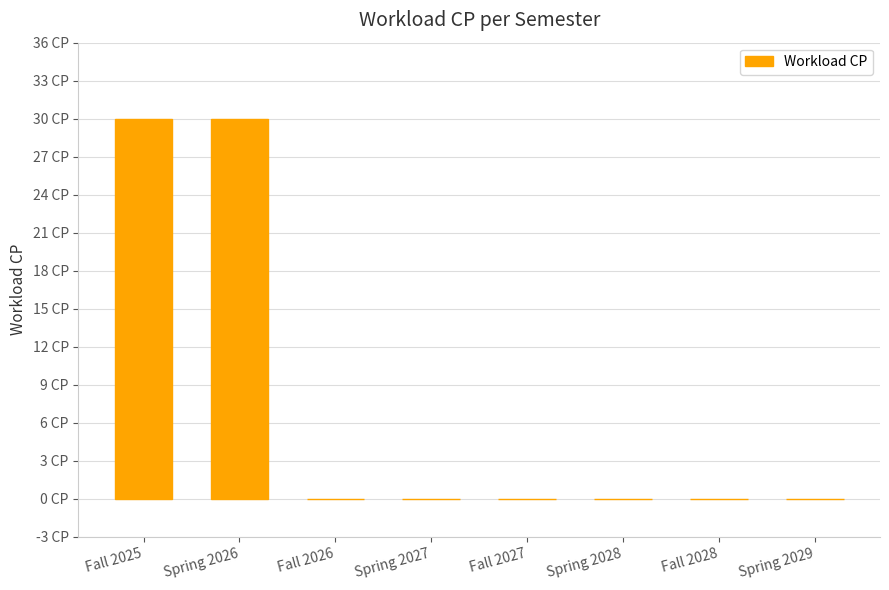

List the labels in order of value, largest first.

Fall 2025, Spring 2026, Fall 2026, Spring 2027, Fall 2027, Spring 2028, Fall 2028, Spring 2029